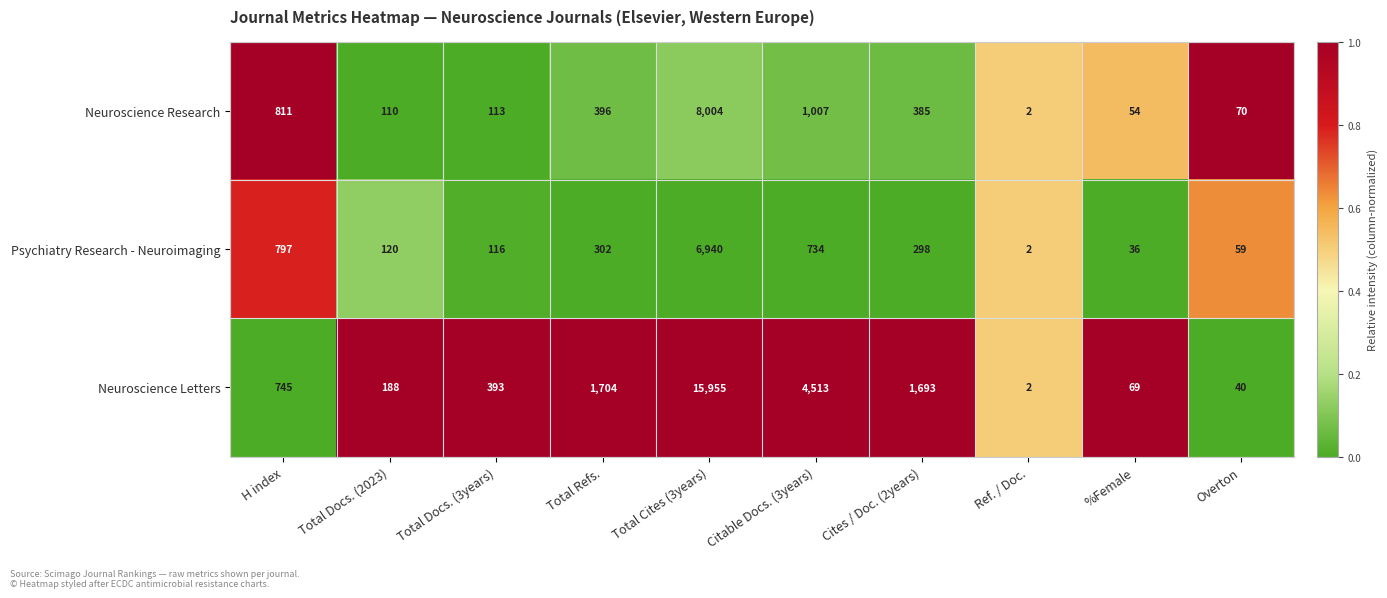

Reading left to right, list all the values displayed in this chart.

Neuroscience Research: 811	110	113	396	8004	1007	385	2	54	70
Psychiatry Research - Neuroimaging: 797	120	116	302	6940	734	298	2	36	59
Neuroscience Letters: 745	188	393	1704	15955	4513	1693	2	69	40